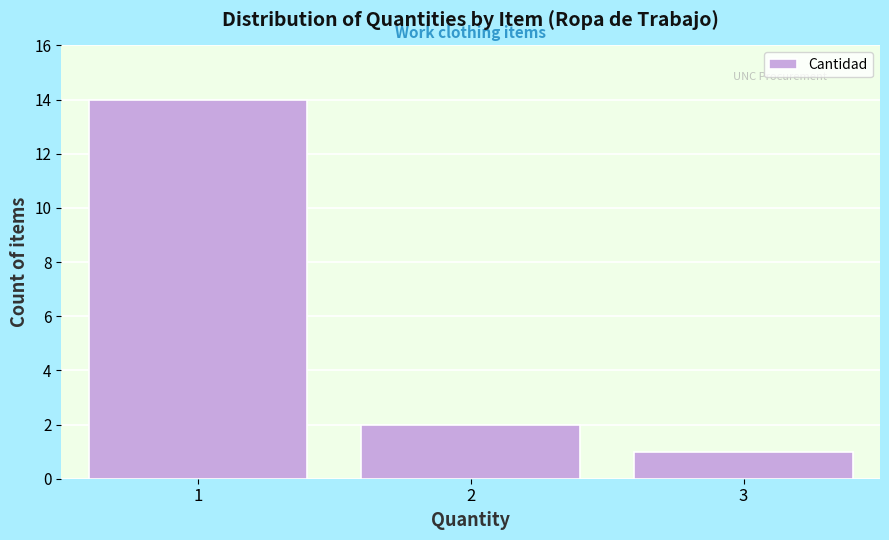

Reading left to right, what are all the values shown in this chart?

1=14	2=2	3=1